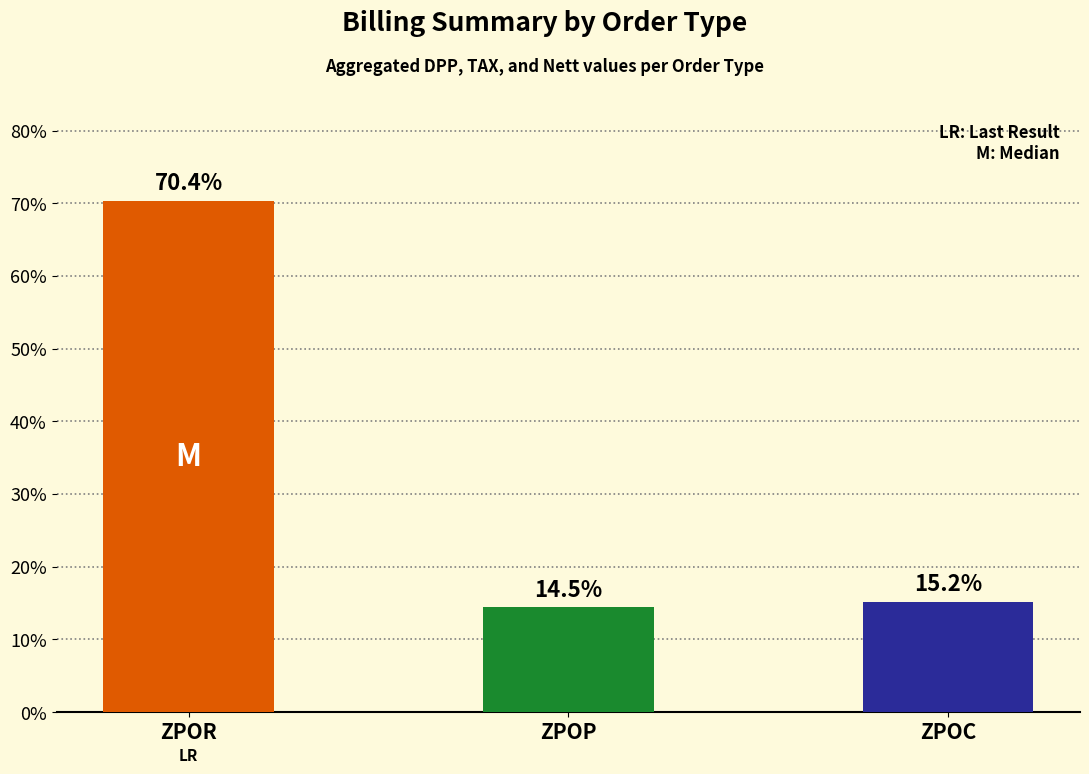

List the labels in order of value, smallest first.

ZPOP, ZPOC, ZPOR